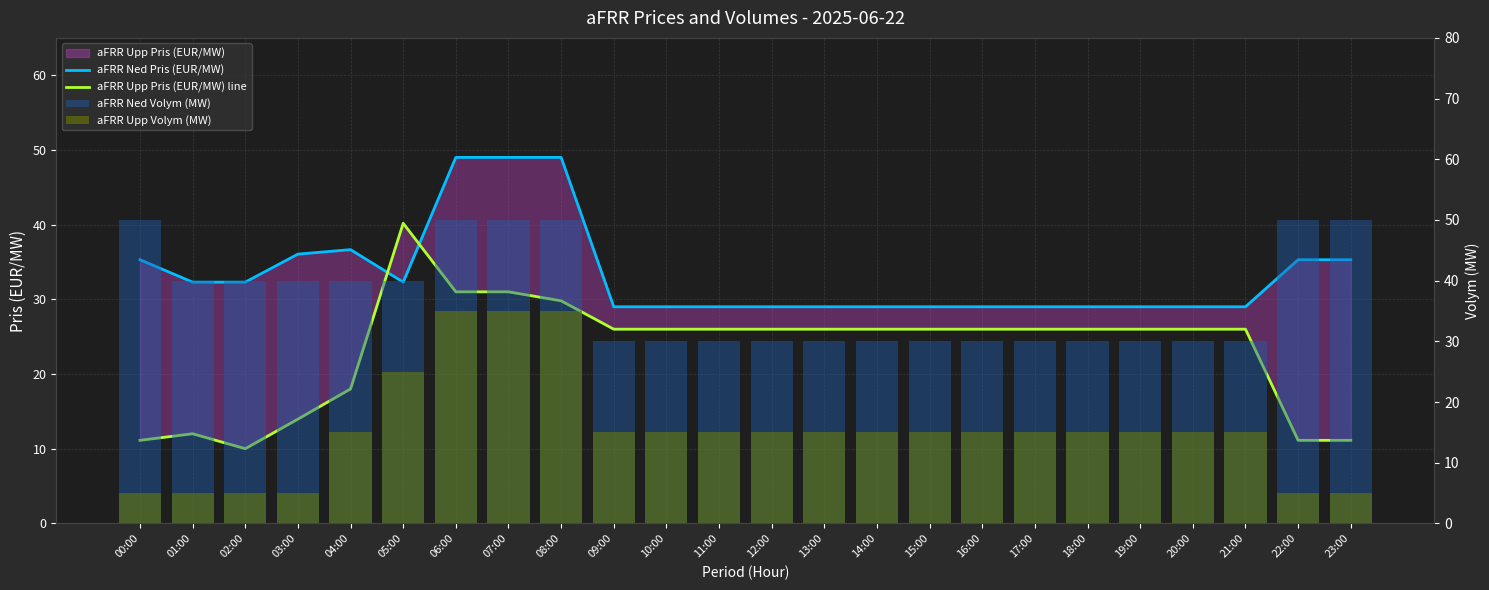

At which category does the chart reach its peak across all series?

00:00